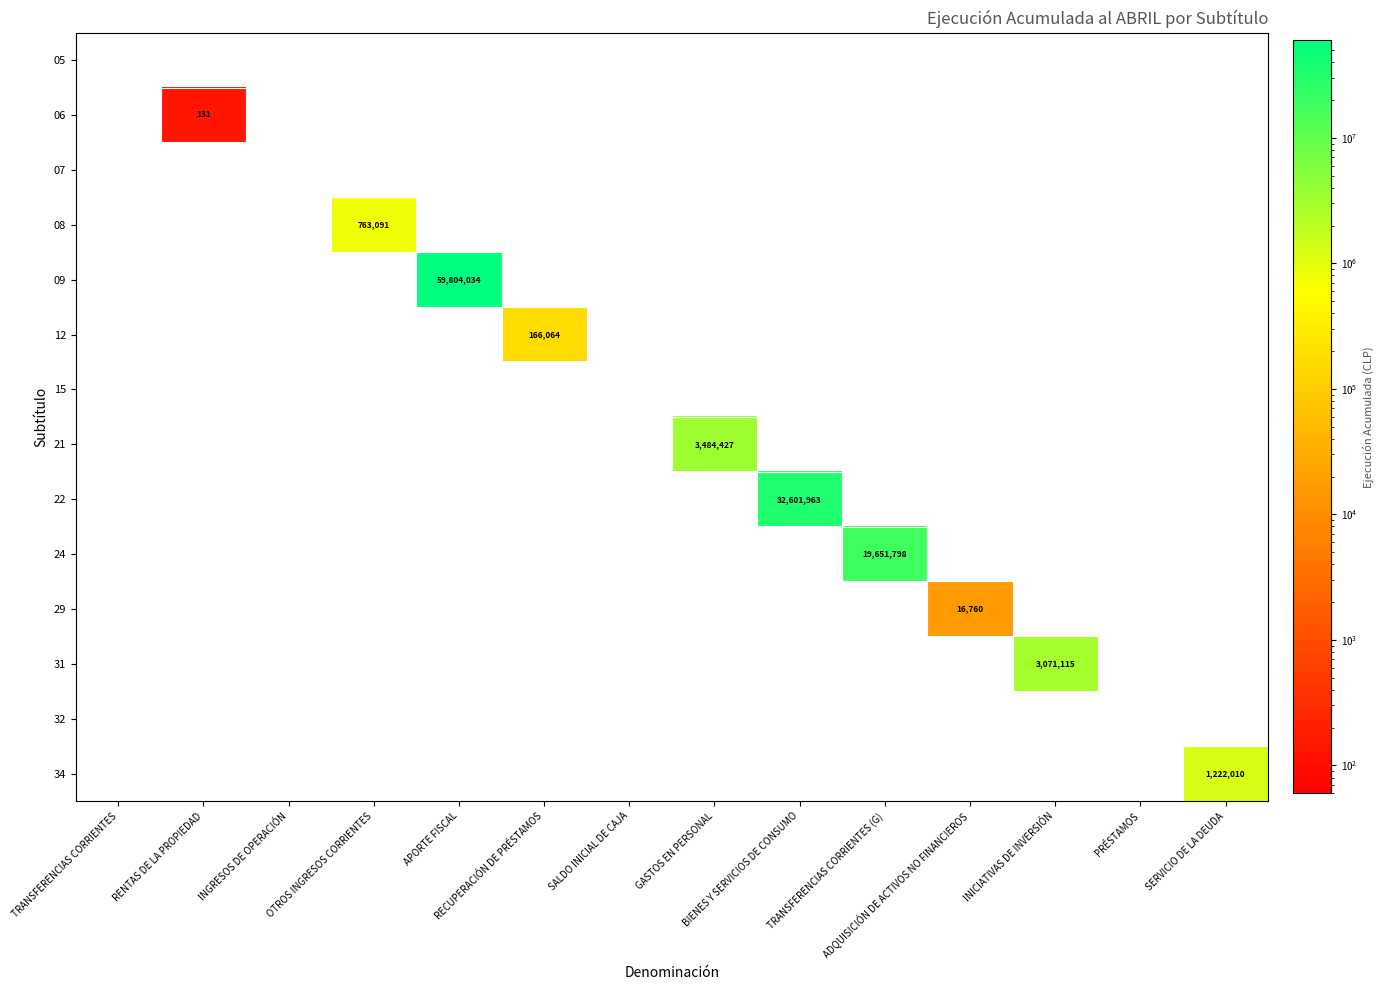

List the labels in order of 21 value, largest first.

GASTOS EN PERSONAL, TRANSFERENCIAS CORRIENTES, RENTAS DE LA PROPIEDAD, INGRESOS DE OPERACIÓN, OTROS INGRESOS CORRIENTES, APORTE FISCAL, RECUPERACIÓN DE PRÉSTAMOS, SALDO INICIAL DE CAJA, BIENES Y SERVICIOS DE CONSUMO, TRANSFERENCIAS CORRIENTES (G), ADQUISICIÓN DE ACTIVOS NO FINANCIEROS, INICIATIVAS DE INVERSIÓN, PRÉSTAMOS, SERVICIO DE LA DEUDA